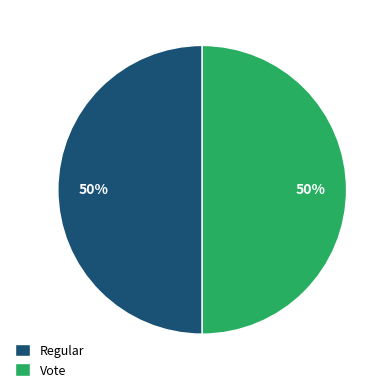

How many segments does this pie chart have?

2